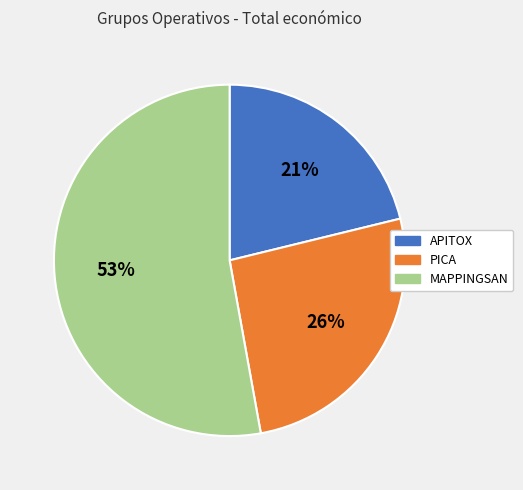

The MAPPINGSAN slice represents 61% of the pie. True or false?

False